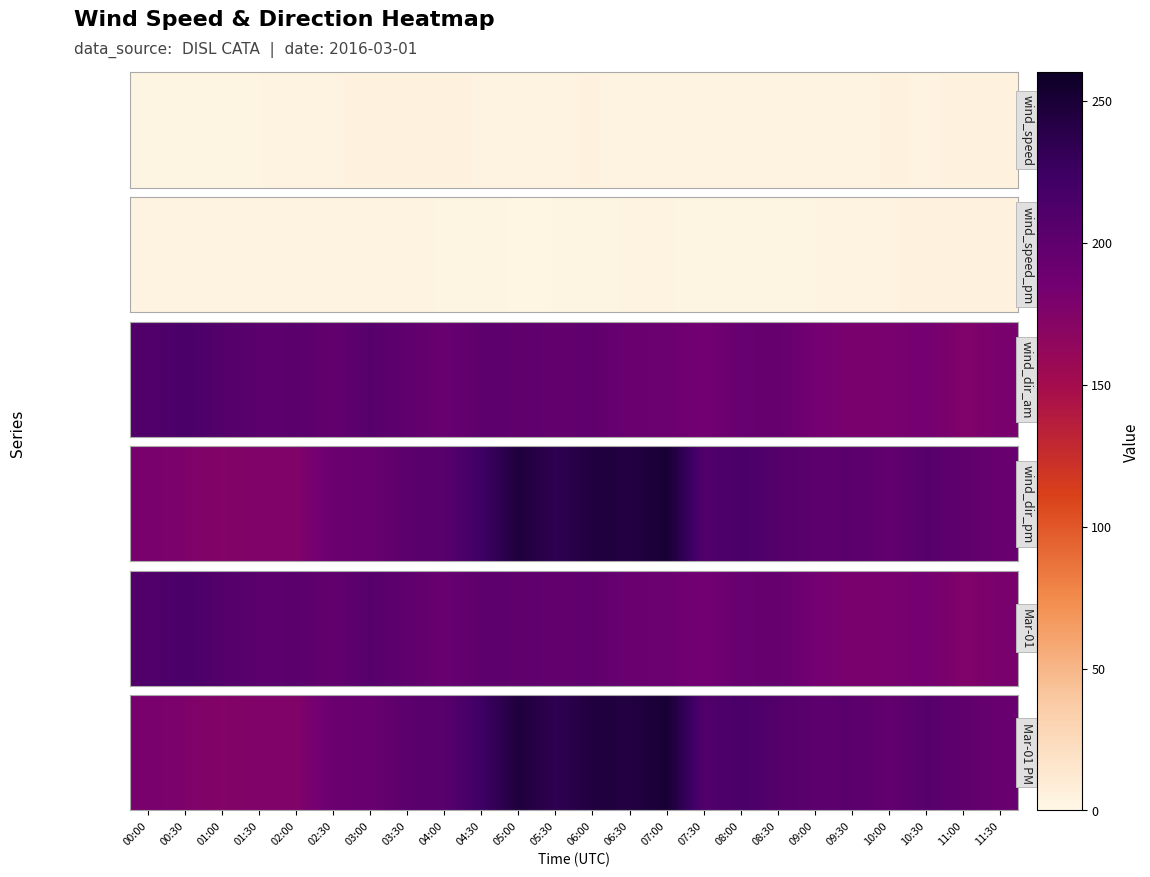

What is the difference between the maximum and minimum values?

78.2